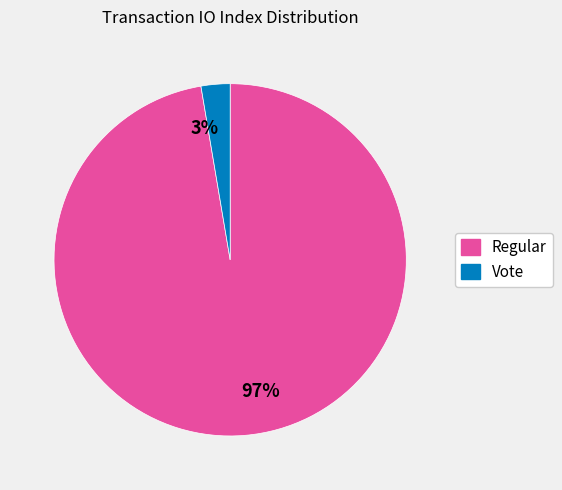

What percentage is the Regular slice, to the nearest percent?

97%